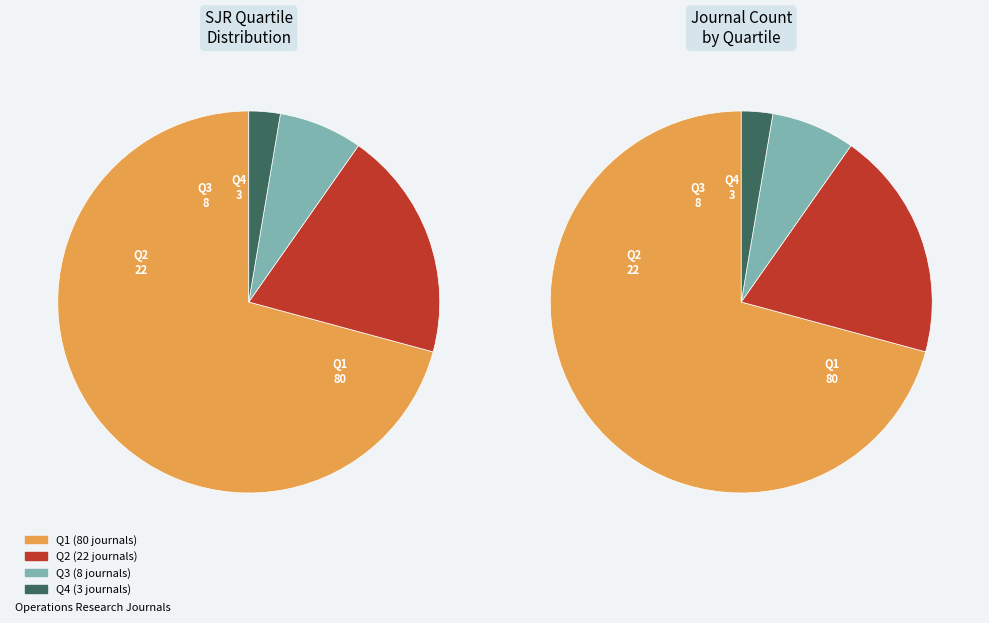

To the nearest percent, what percentage of the pie is Q2?

19%